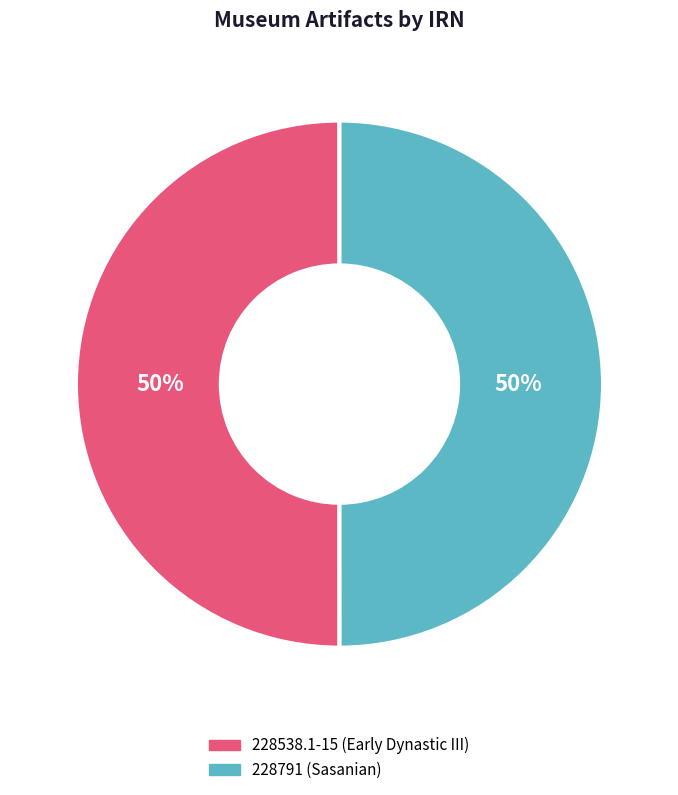

To the nearest percent, what is the combined percentage of 228538.1-15 (Early Dynastic III) and 228791 (Sasanian)?

100%